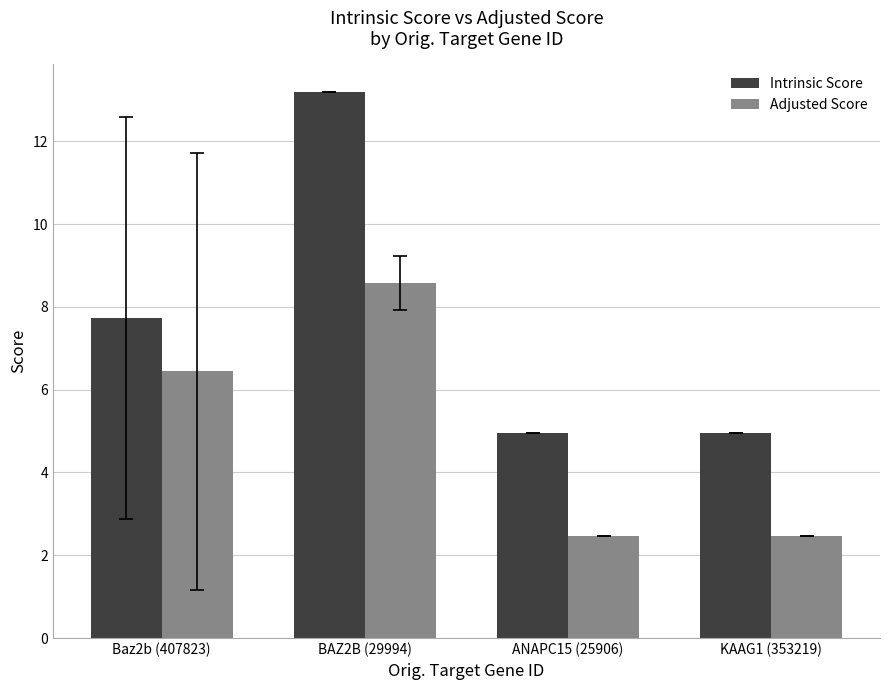

What is the label of the 1st bar from the left?

Baz2b (407823)